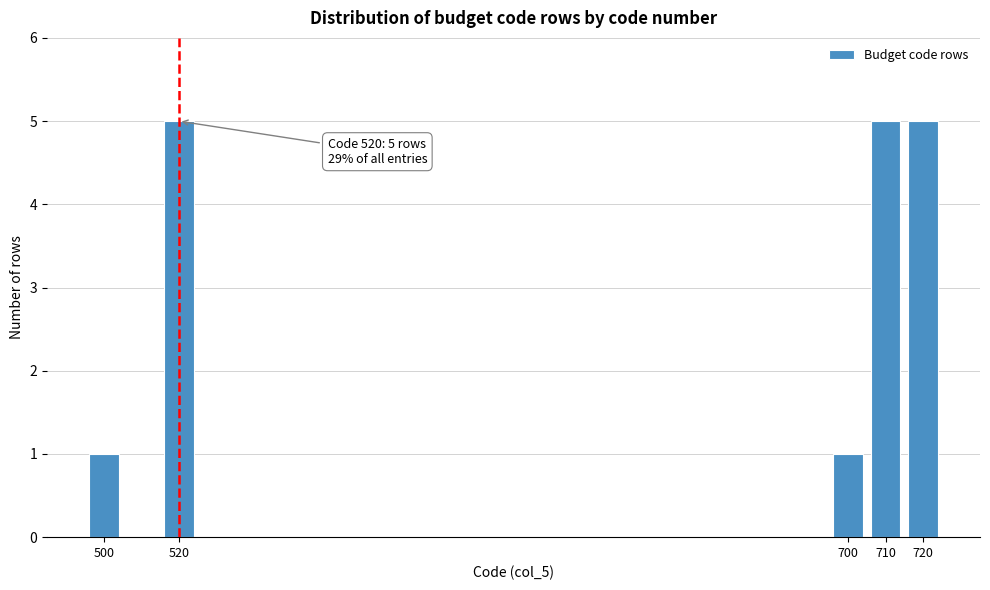

Reading left to right, transcribe all the data shown in this chart.

500=1	520=5	700=1	710=5	720=5